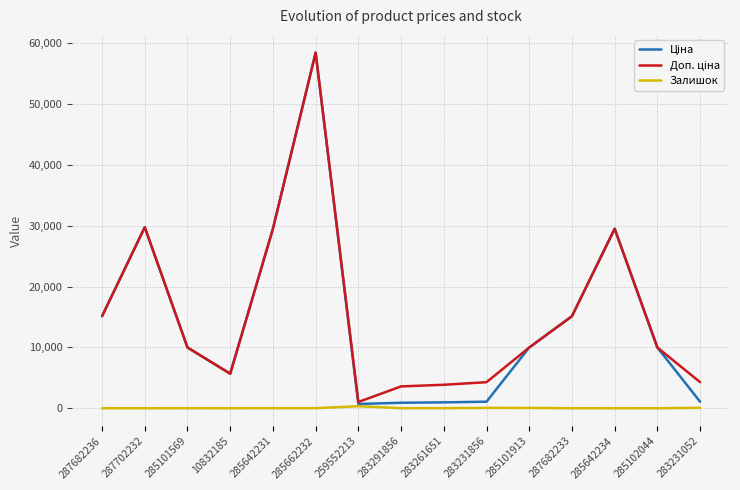

At which category is the sum across all series the highest?

285662232